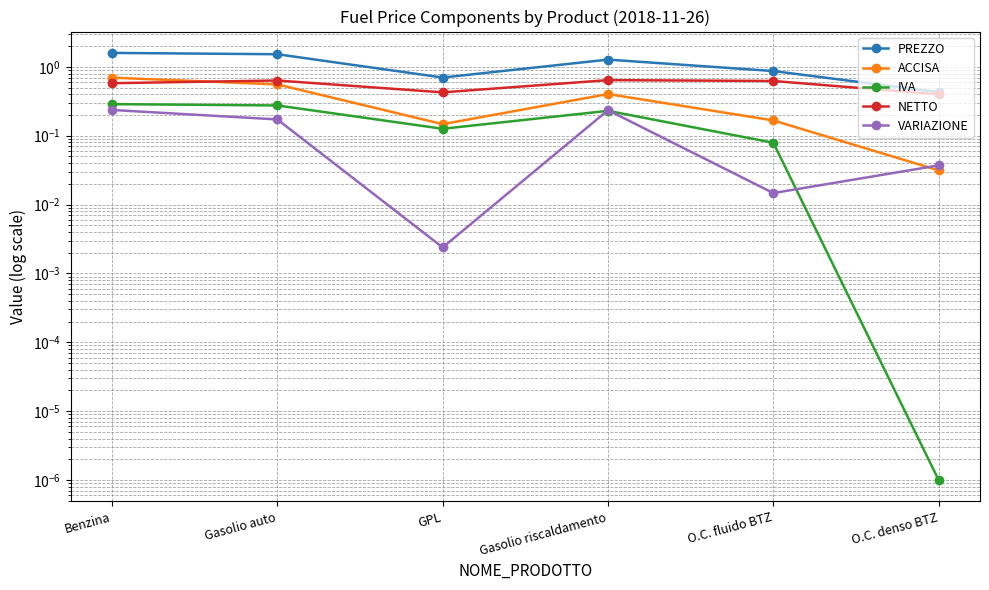

What is the label of the 2nd point from the right?

O.C. fluido BTZ